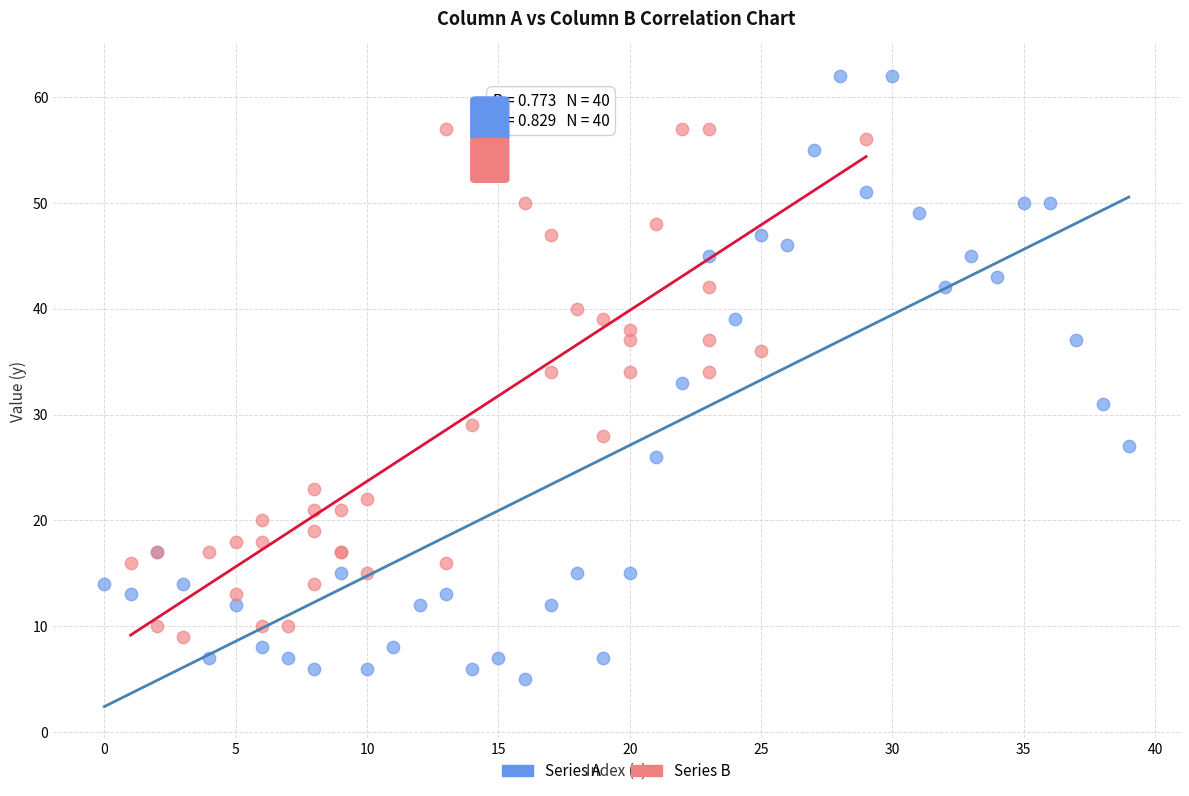

Which series reaches the maximum Y coordinate?

Series A